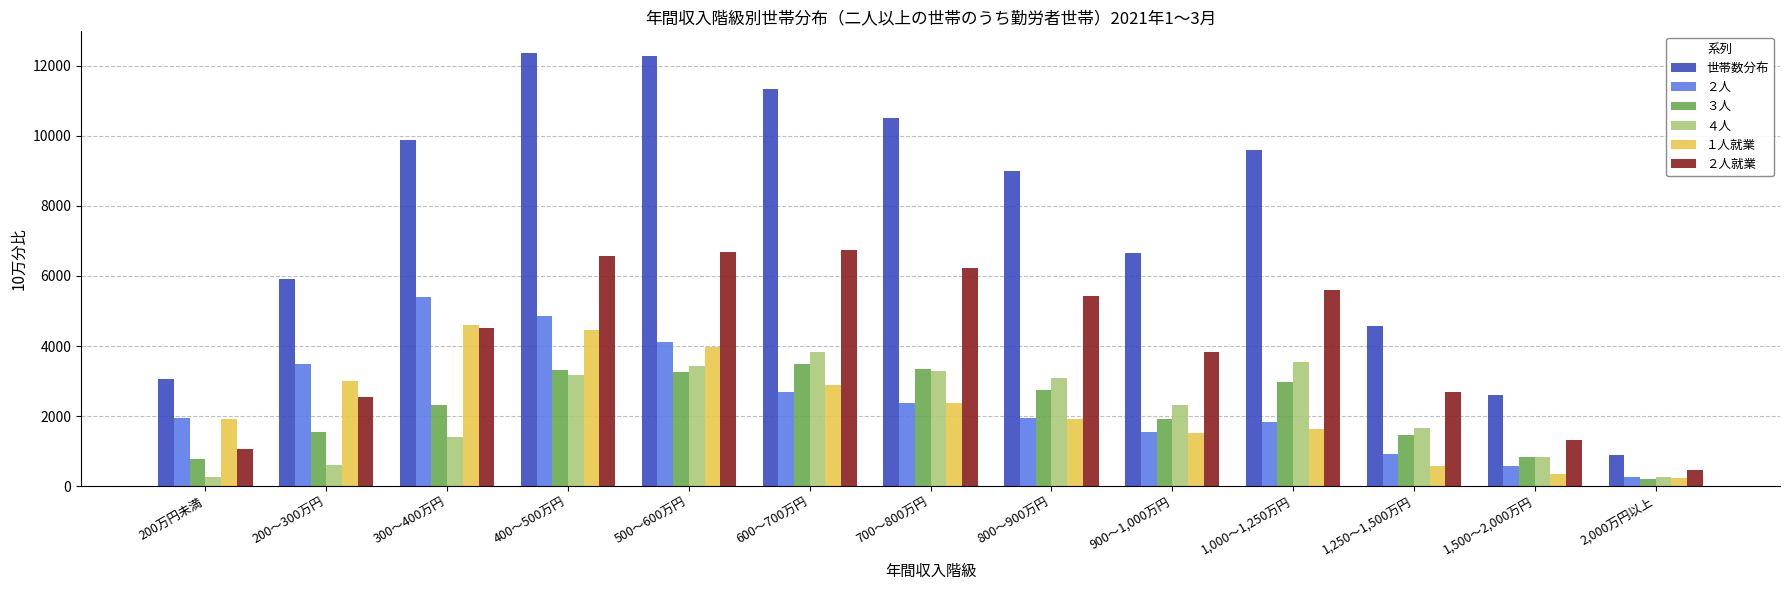

Is it true that ４人 equals 1858 at 700～800万円?

False